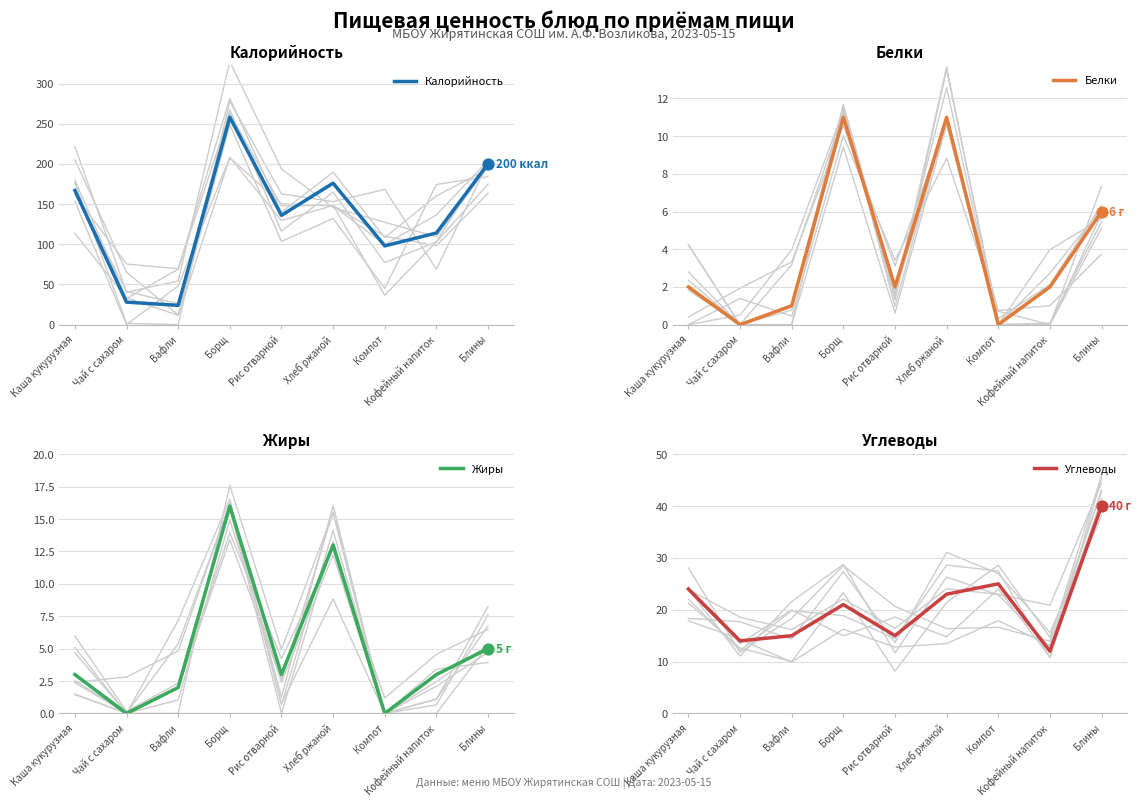

Is the value of Жиры at Чай с сахаром greater than the value of Калорийность at Блины?

No